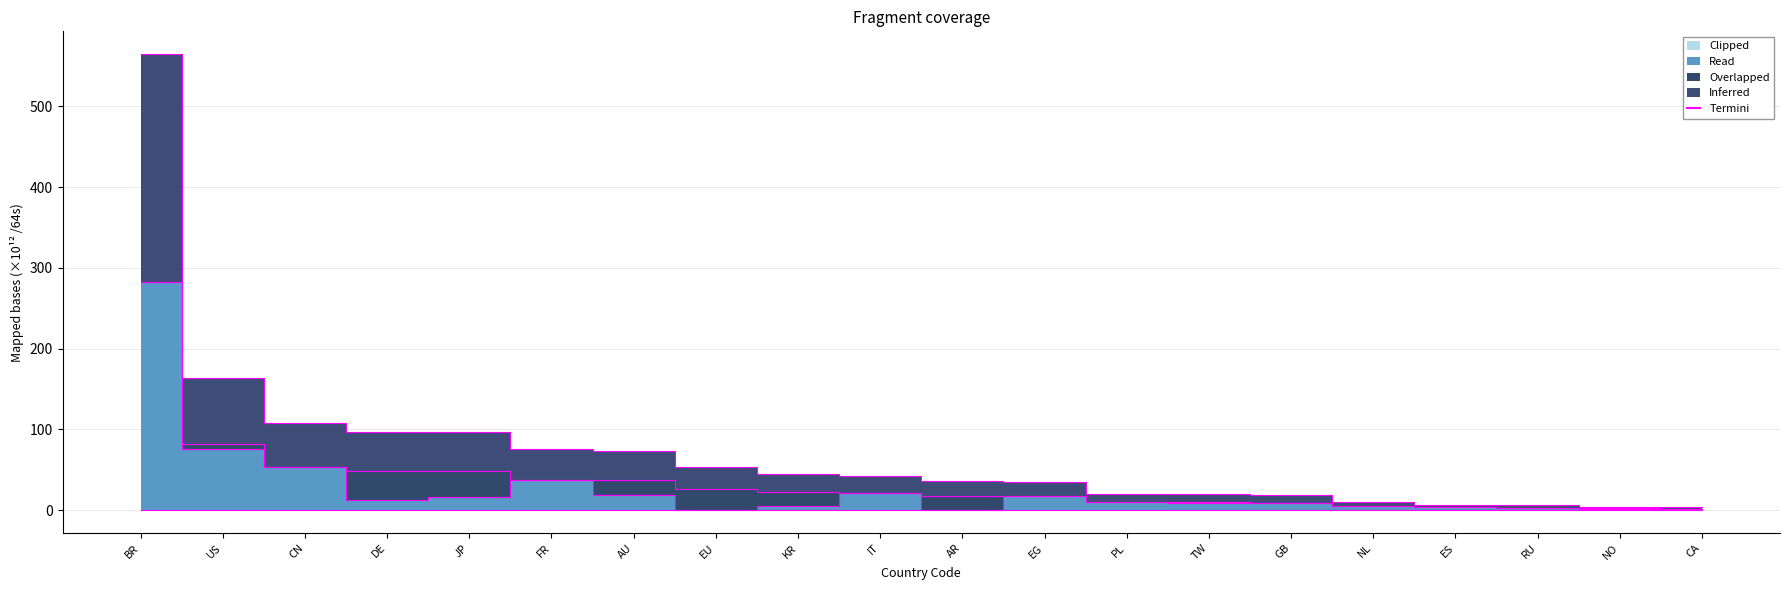

Which has a higher value, CN or JP?

CN